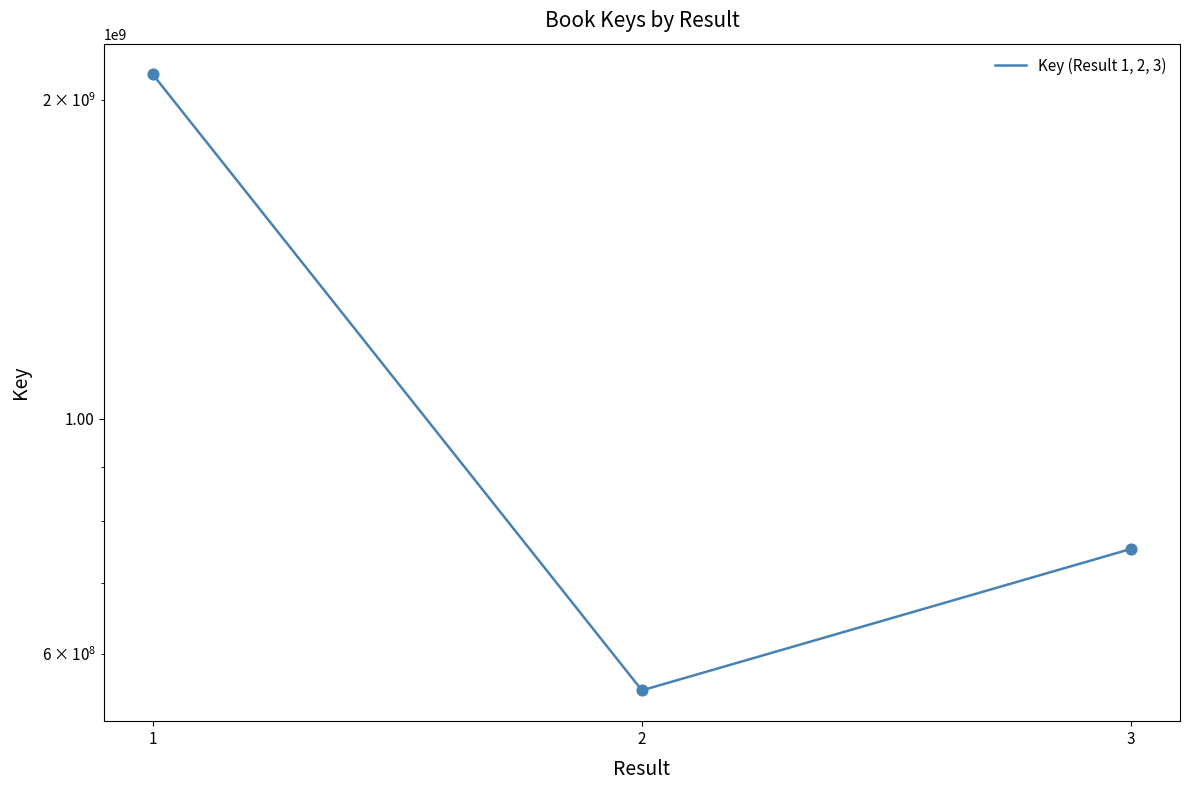

Approximately how many times larger is the value at 3 compared to 1?

0.4